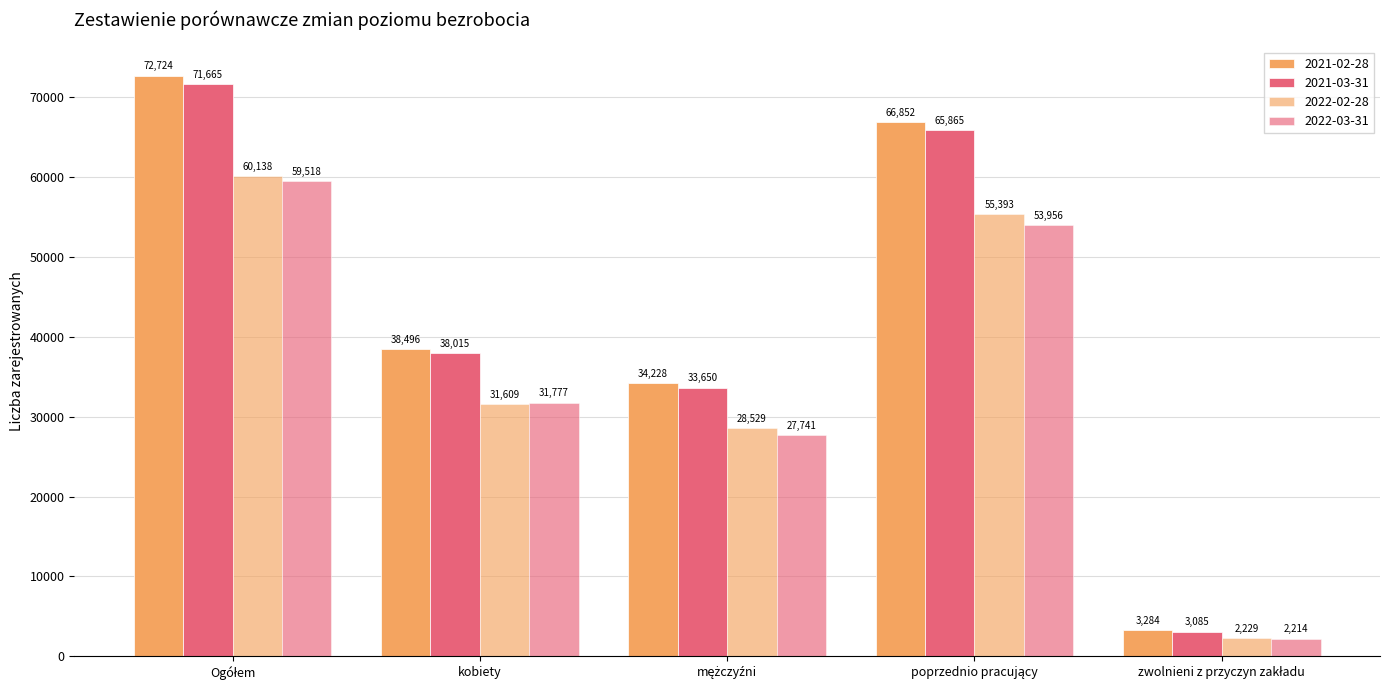

How many data points does each series have?

5